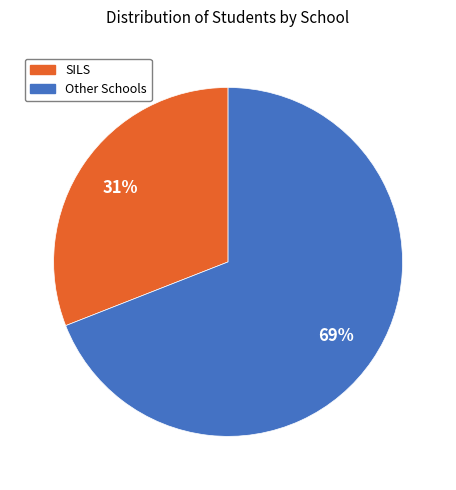

Is there a majority slice in this chart?

Yes